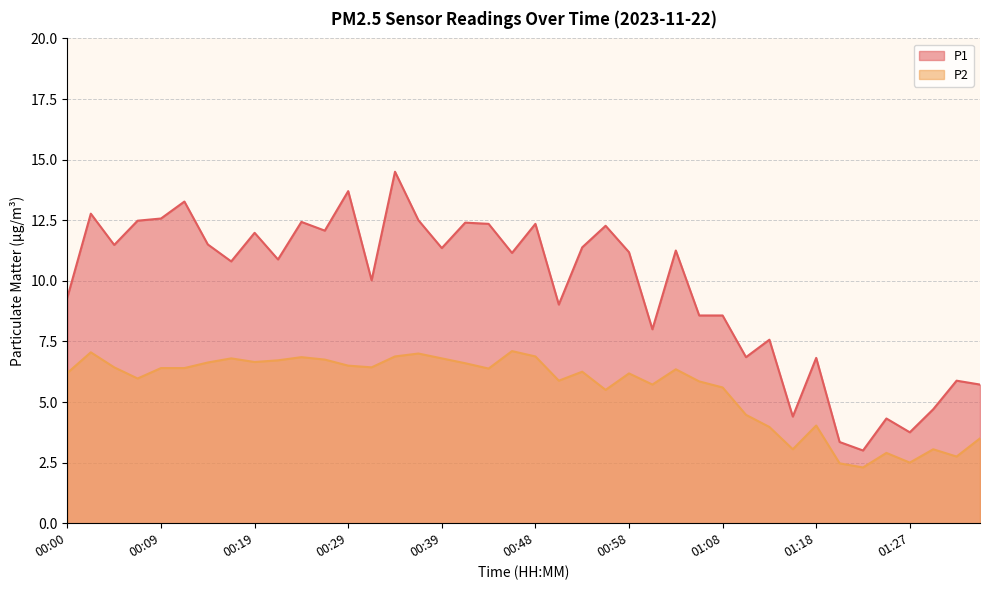

What value does the P1 series have at 01:03?

11.2